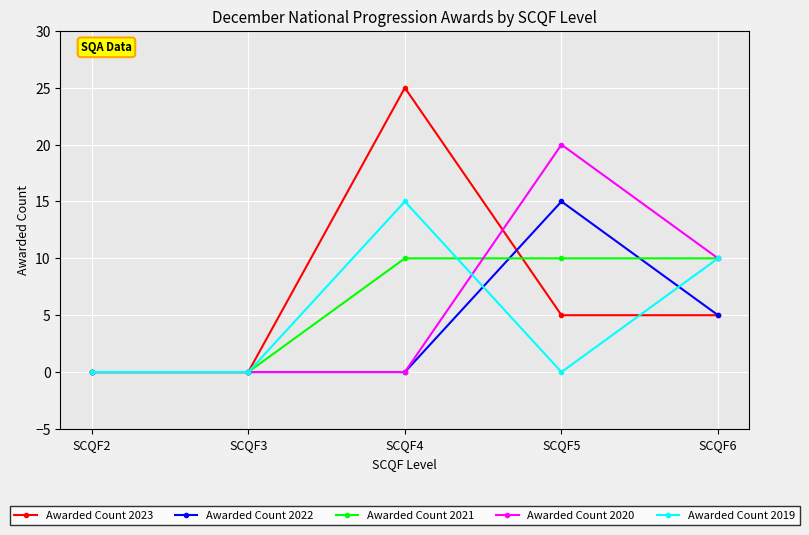

Where is Awarded Count 2022 nearest to the value 7?

SCQF6